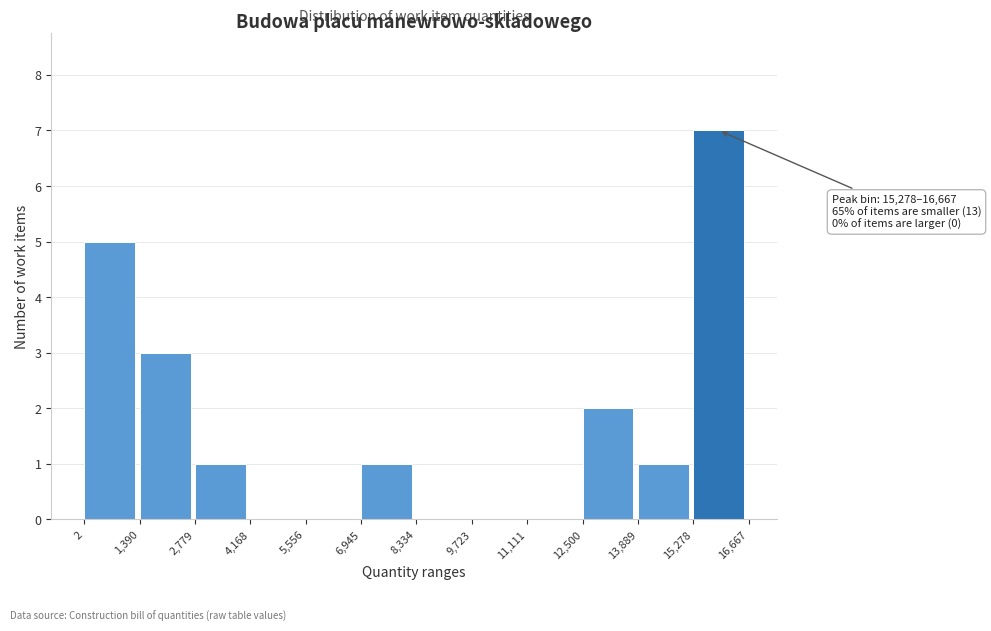

Which range on the x-axis has the tallest bar?

15,278 to 16,667